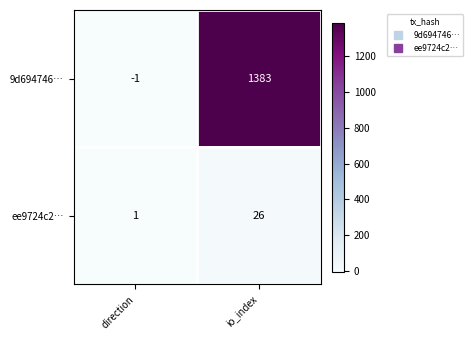

List the series in order of their peak value, highest first.

9d694746…, ee9724c2…